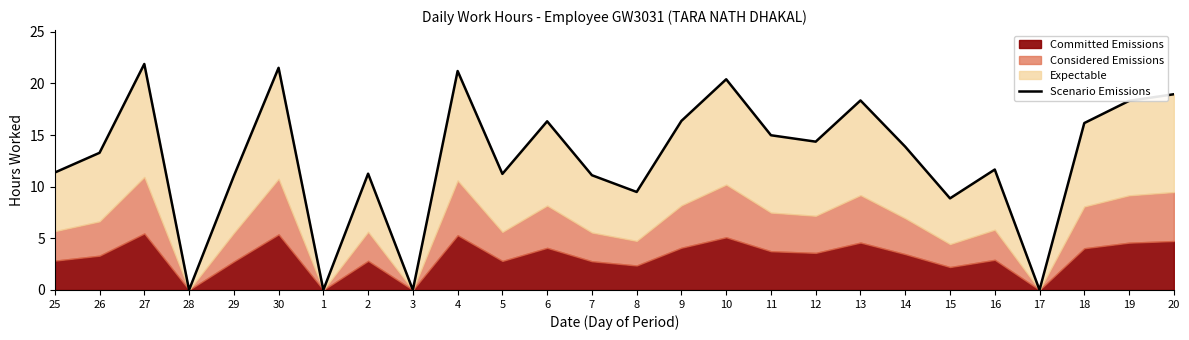

At which category does the data reach its first local peak?

27